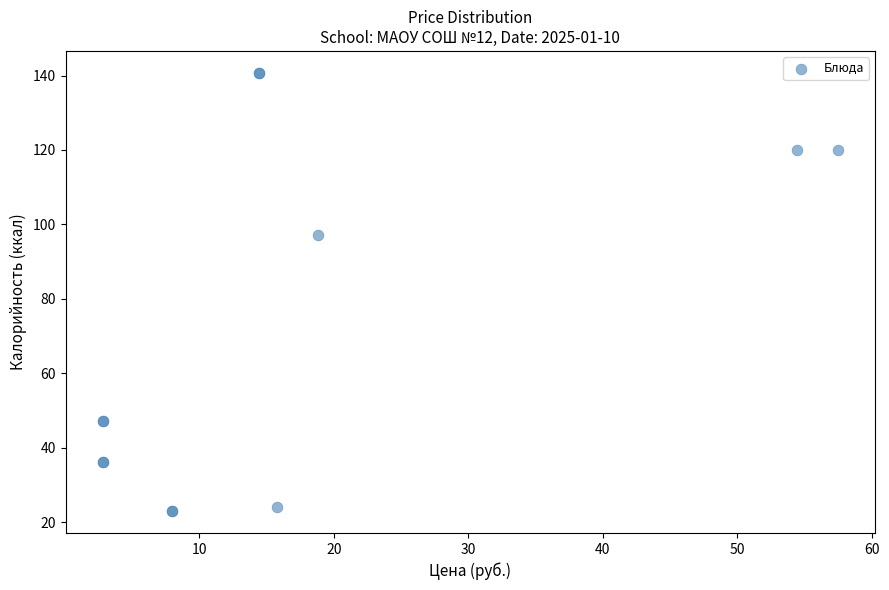

What Y value in the scatter plot is closest to 81?

97.2